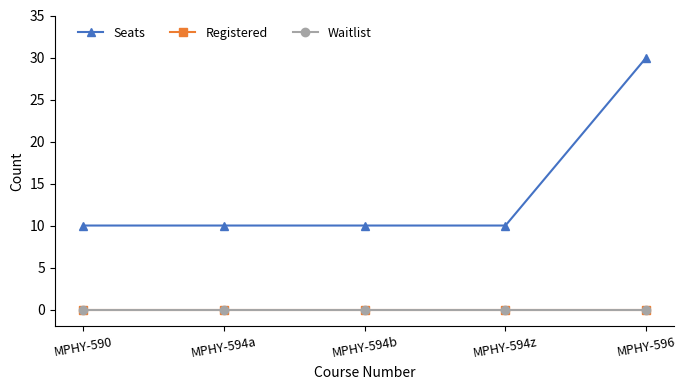

True or false: Seats and Waitlist intersect in this chart.

False